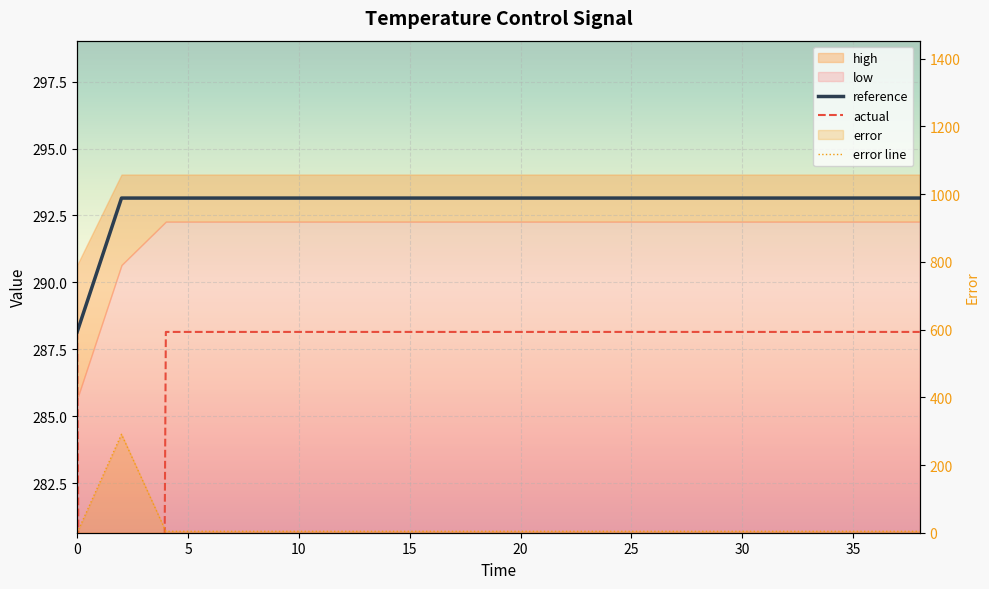

In error line, how many points are higher than both neighbors (excluding endpoints)?

1